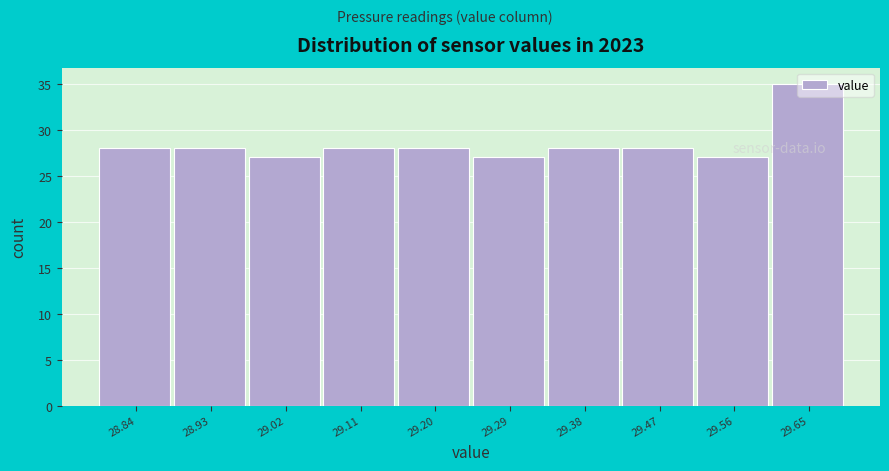

True or false: the data shows 39 at 29.20.

False